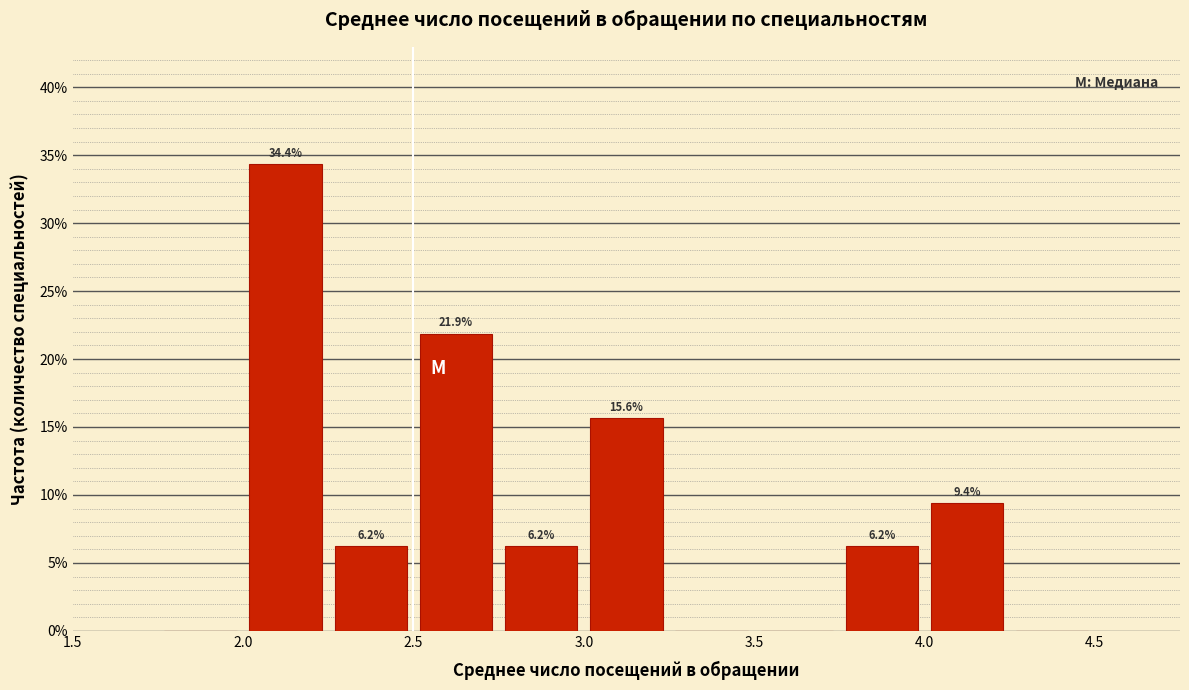

Over which range of the x-axis is the bar tallest?

2.00 to 2.25